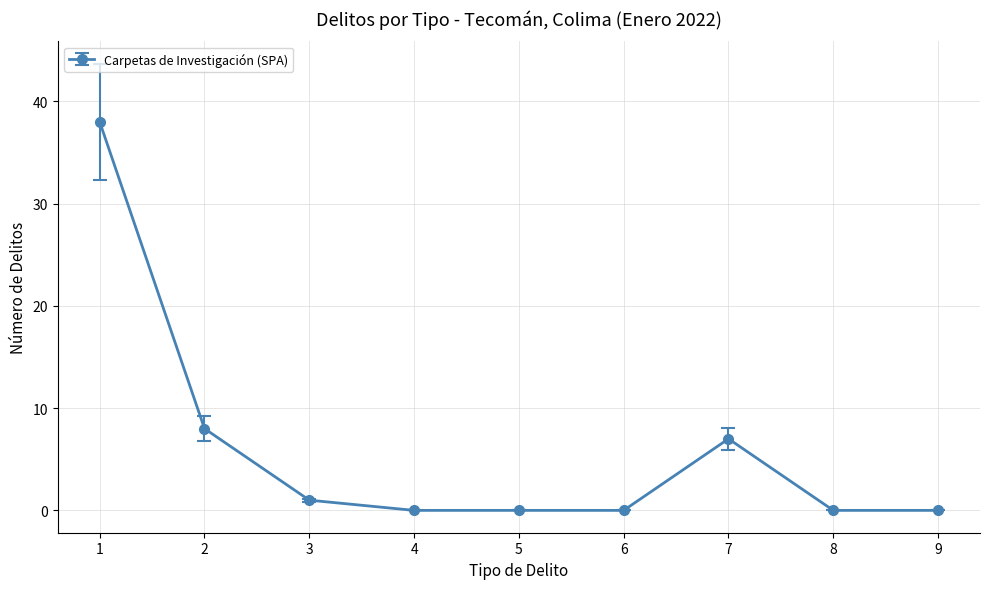

How many data points does each series have?

9